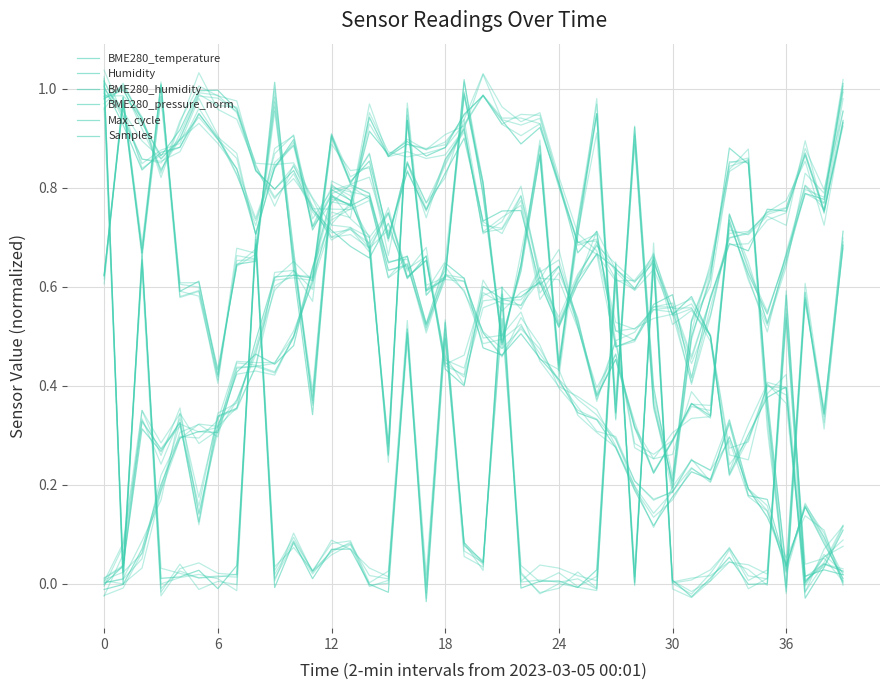

At 14, list the series in order from largest to smallest.

Humidity, BME280_humidity, BME280_pressure_norm, Samples, BME280_temperature, Max_cycle